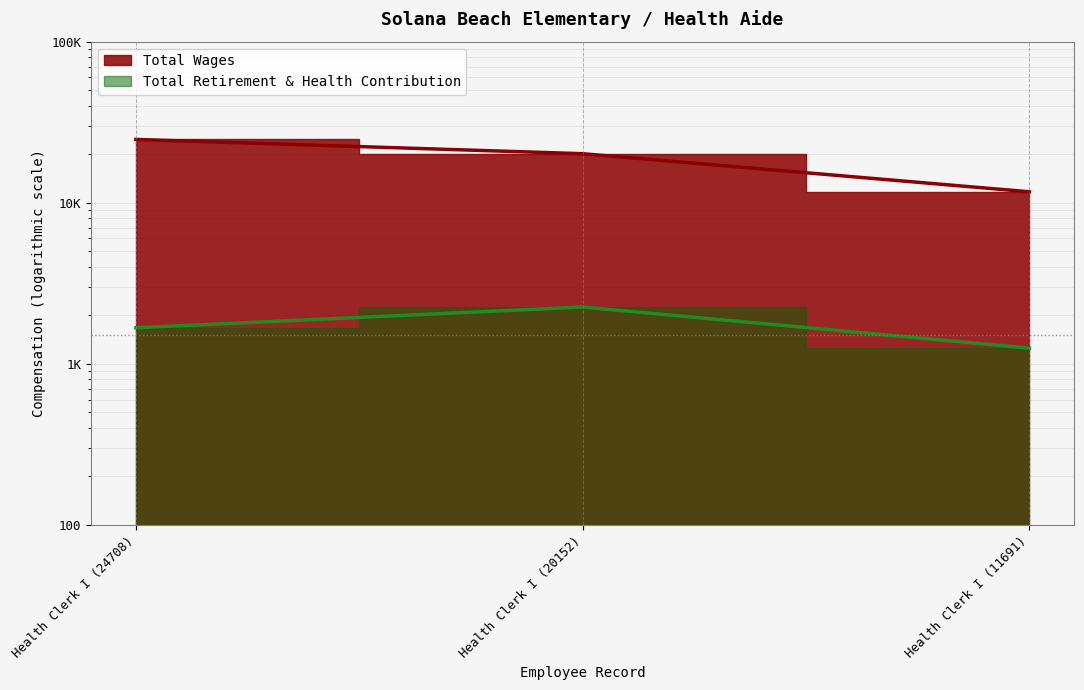

Does the chart have visible grid lines?

Yes